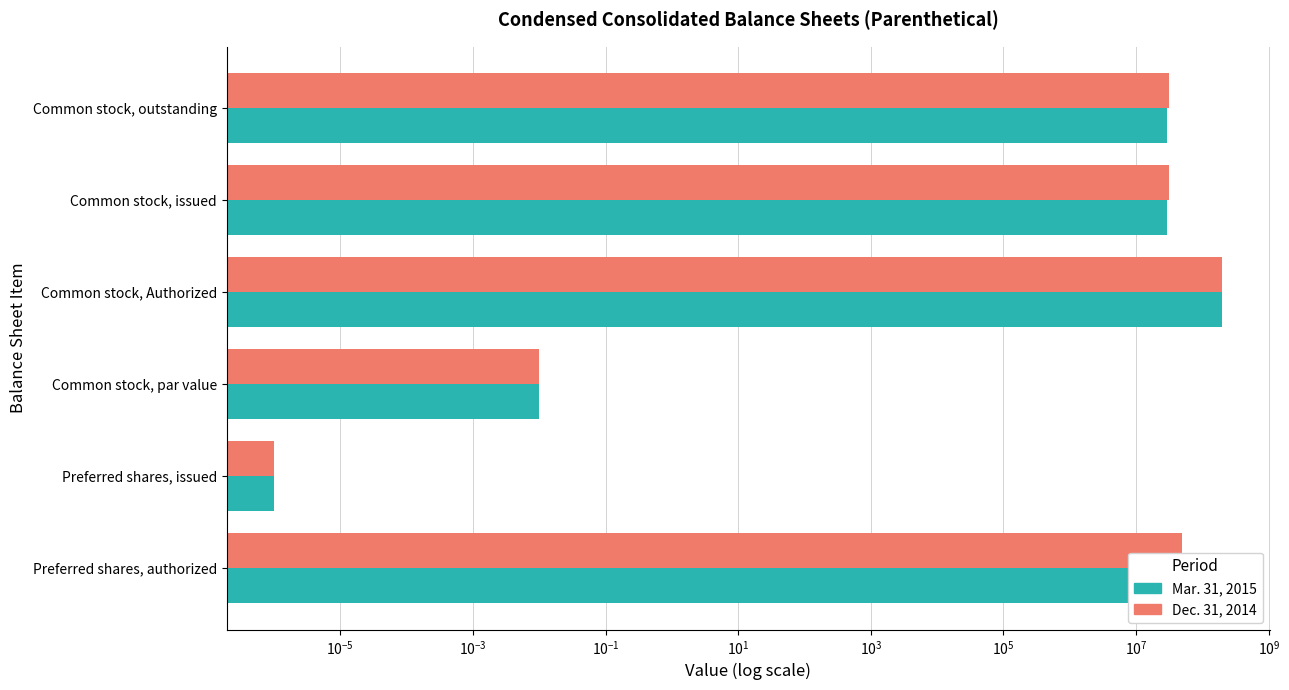

Rank the series by their average value, from lowest to highest.

Mar. 31, 2015, Dec. 31, 2014